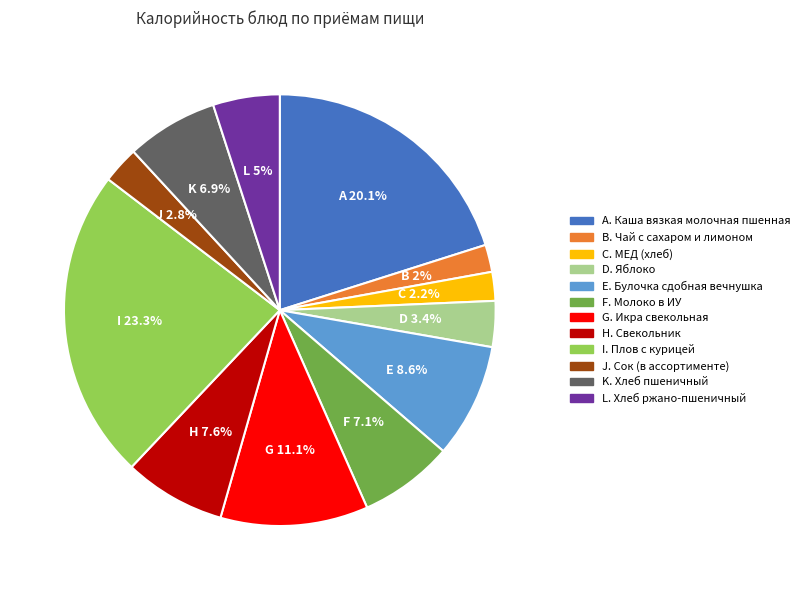

Is there any slice that represents more than half of the pie?

No